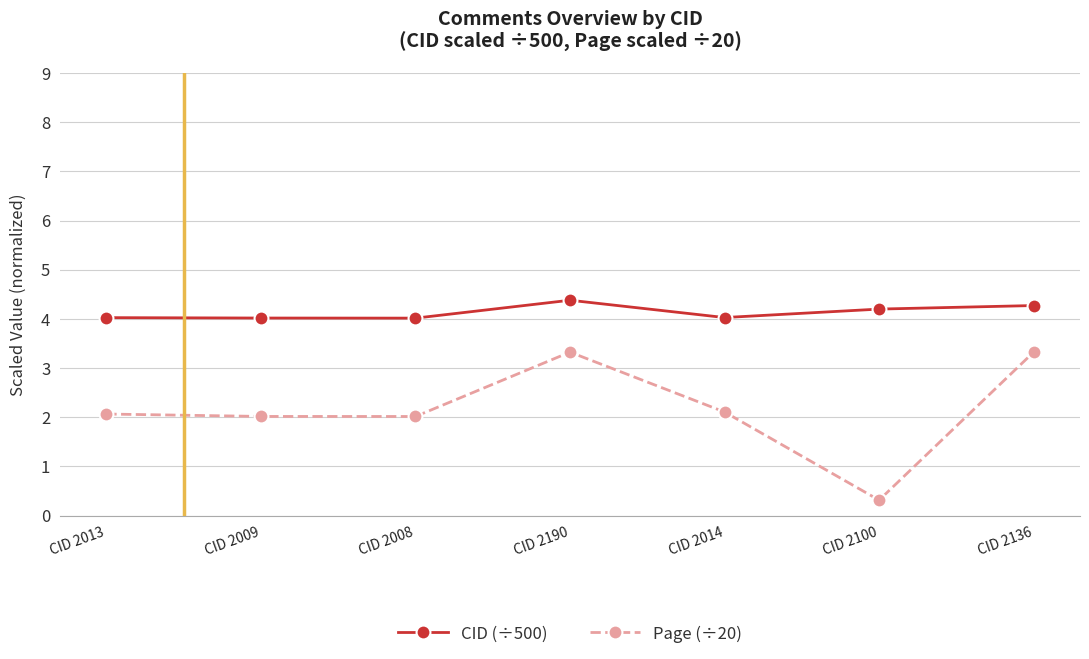

What is the average value of the Page (÷20) series?

2.2